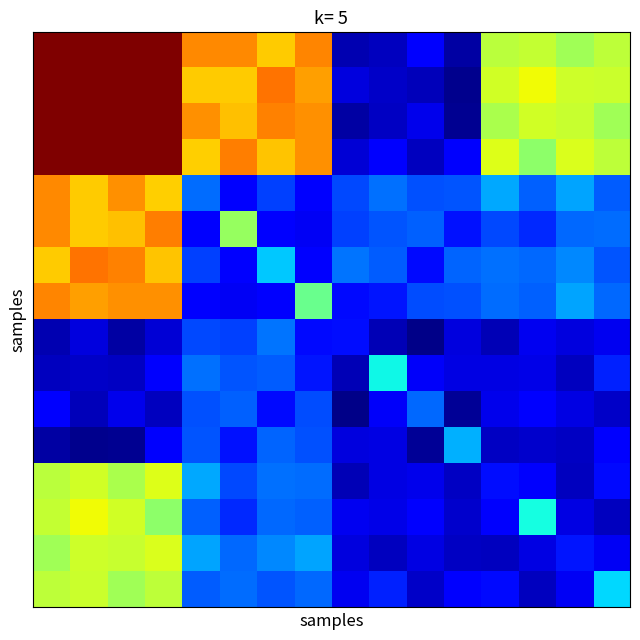

Which category has the highest value across all series?

2